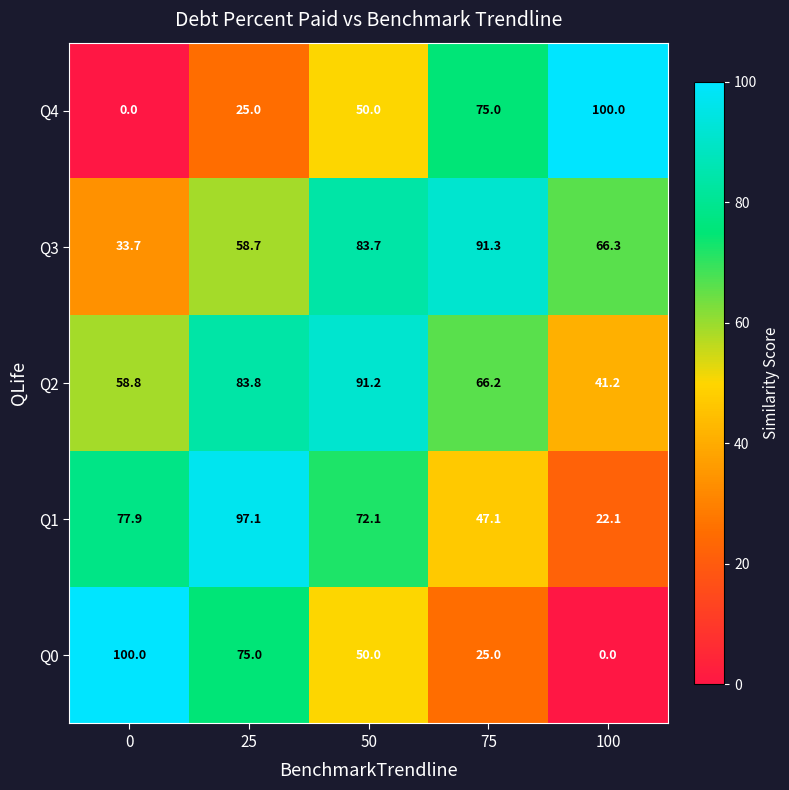

Rank the categories by Q4 value from lowest to highest.

0, 25, 50, 75, 100